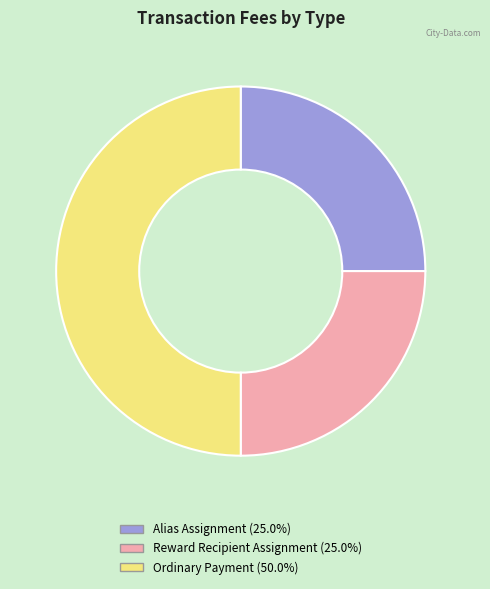

Is the sum of Reward Recipient Assignment and Ordinary Payment greater than half?

Yes